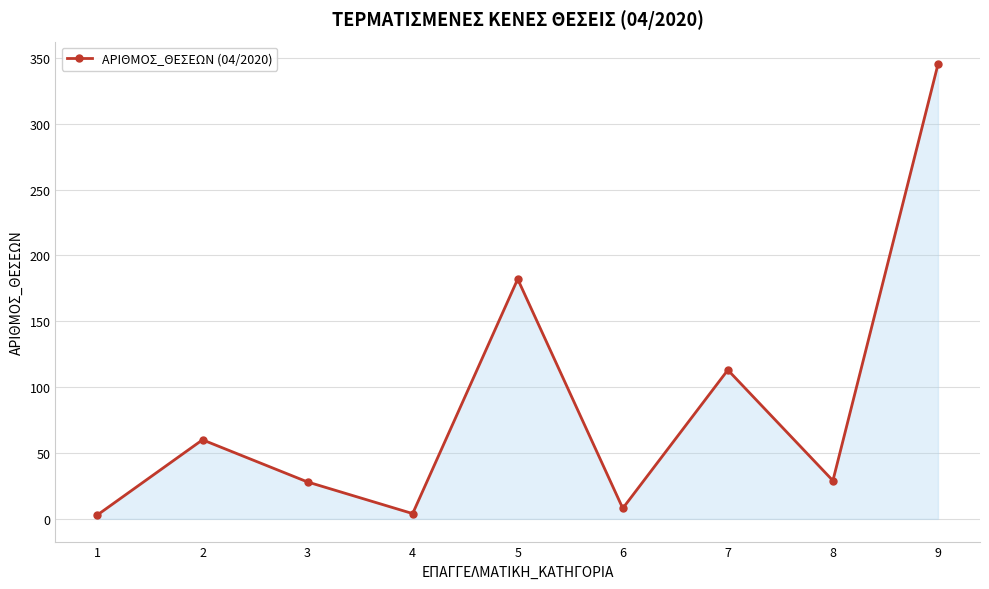

How many data points are less than 29?

4